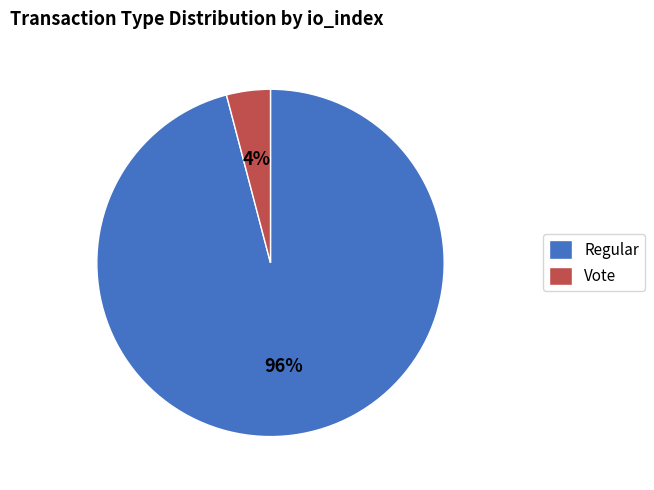

How many slices are in this pie chart?

2